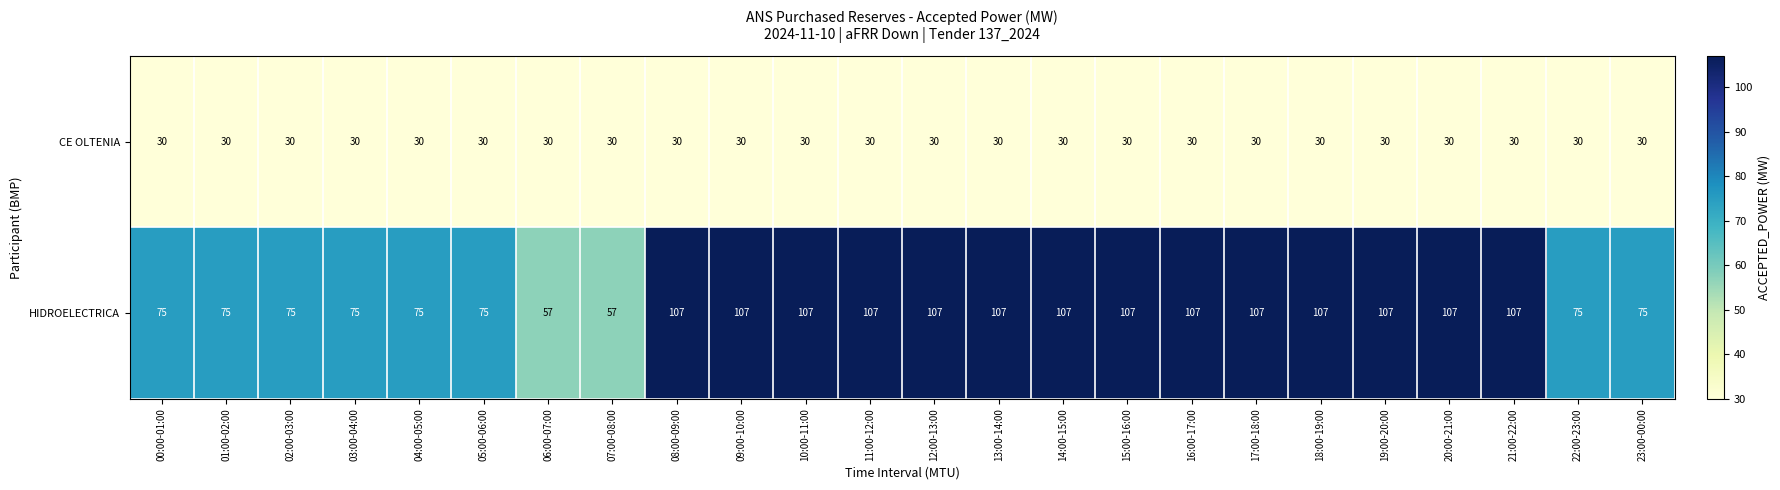

Which series has the largest total across all categories?

HIDROELECTRICA